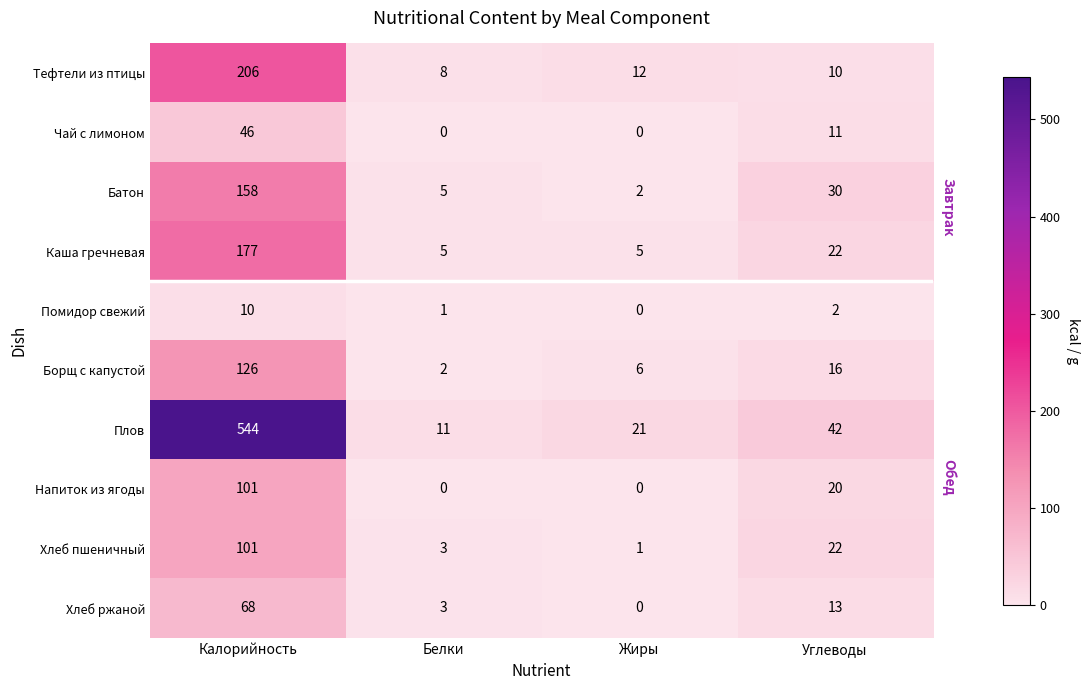

Which series has the largest range (max minus min)?

Плов